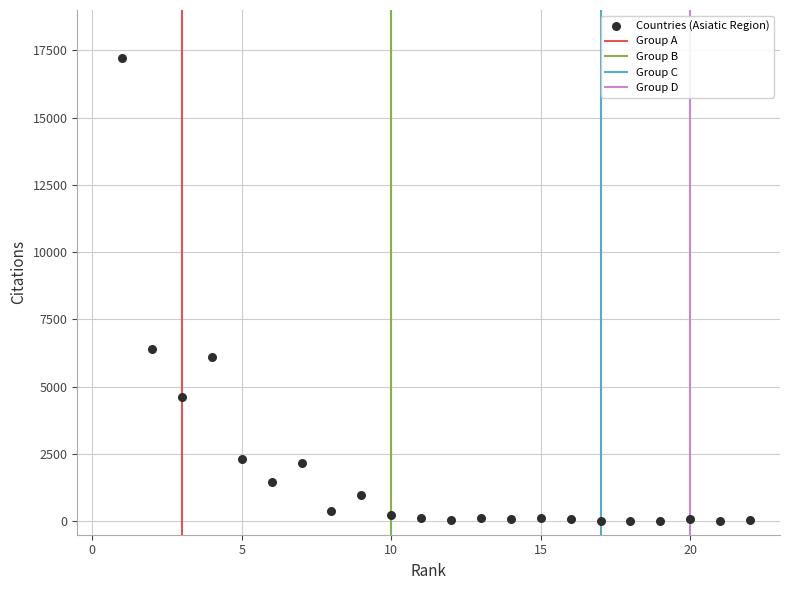

What Y value in the scatter plot is closest to 8605?

6420